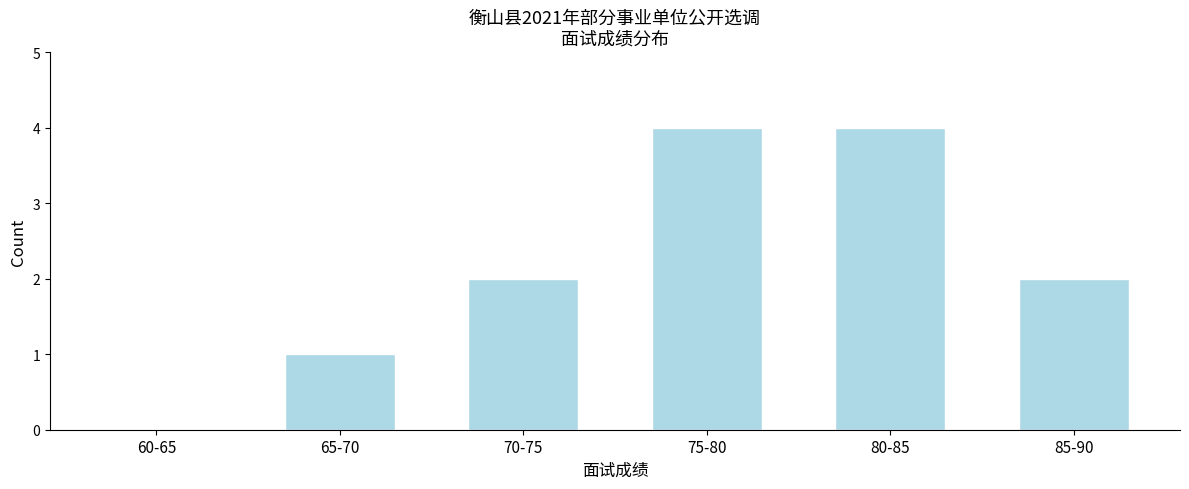

Reading right to left, transcribe all the data shown in this chart.

85-90=2	80-85=4	75-80=4	70-75=2	65-70=1	60-65=0